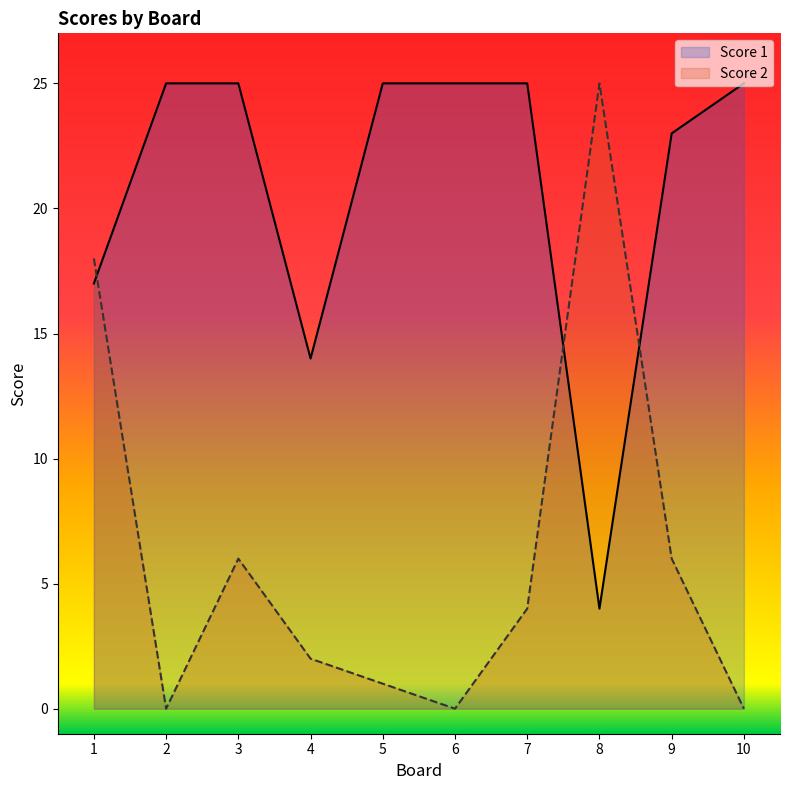

True or false: Score 2 has a value of -17 at 2.

False